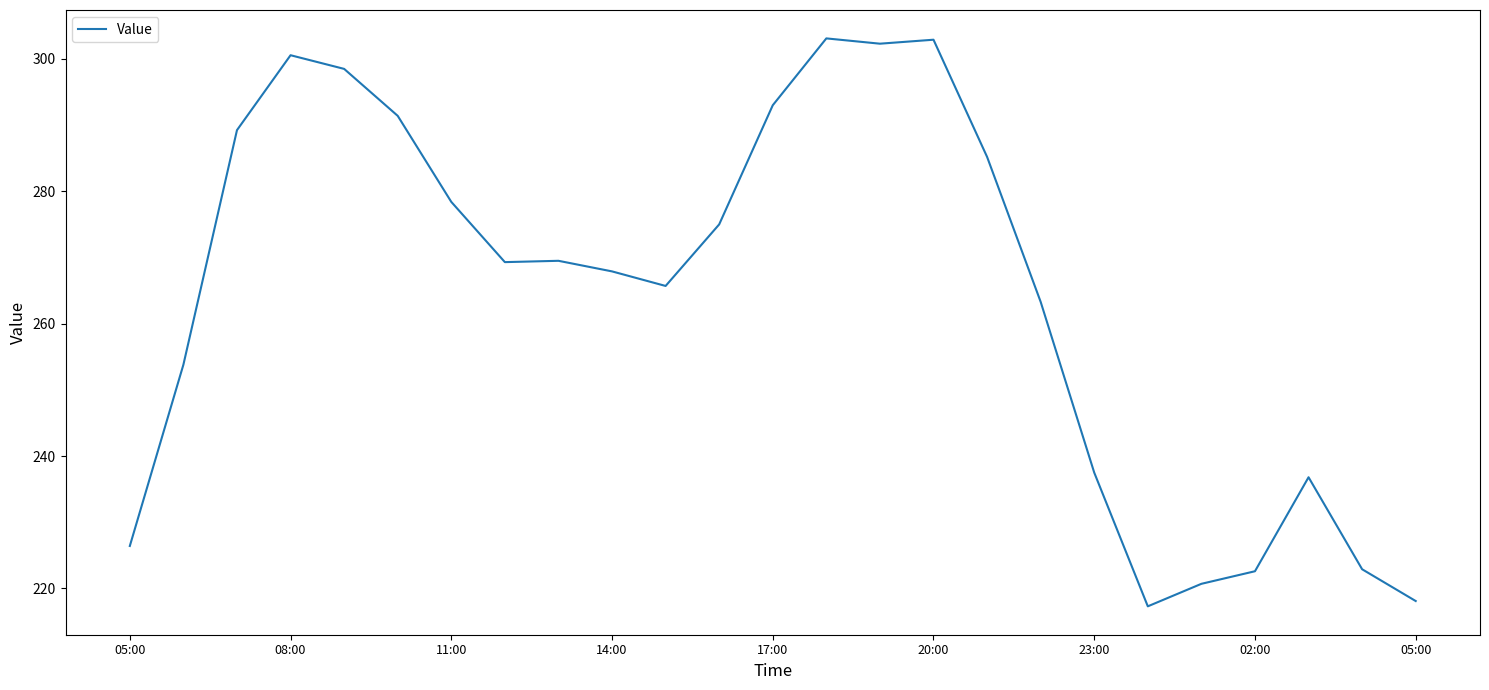

How many series are shown in this chart?

1